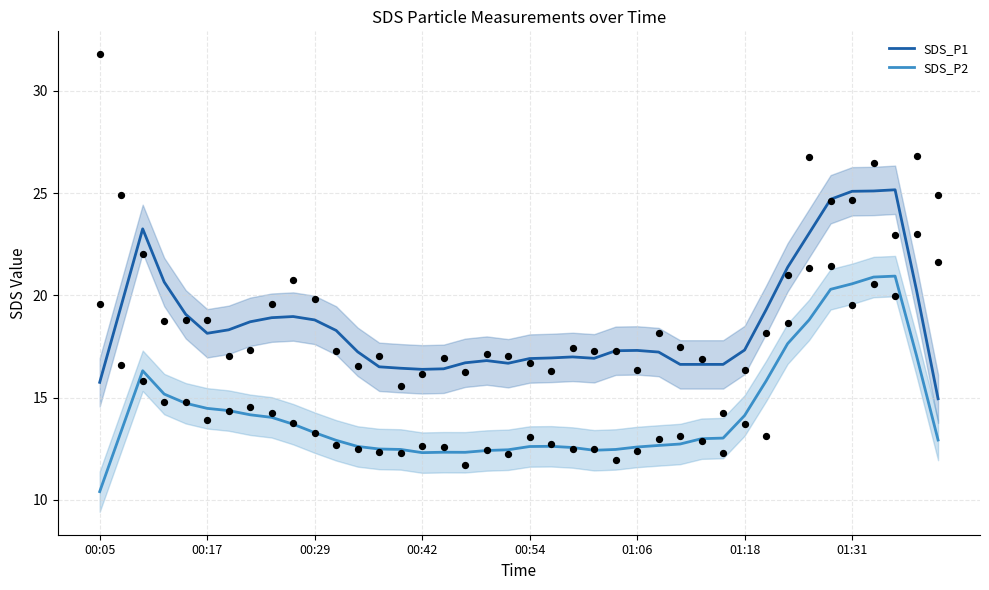

Which series reaches the minimum Y coordinate?

SDS_P2